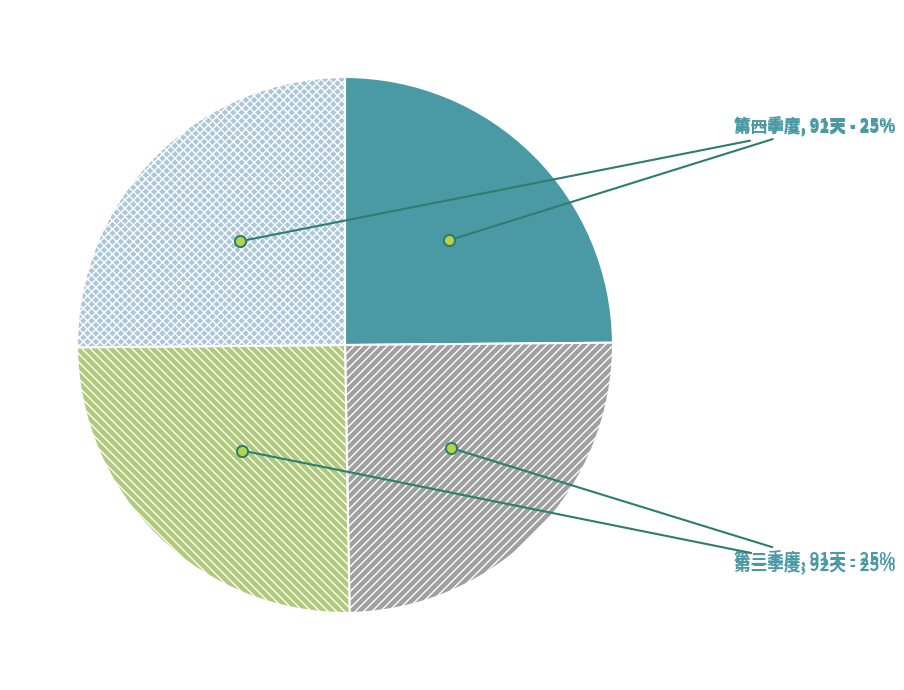

Is it true that 第三季度 is 33% of the pie?

False